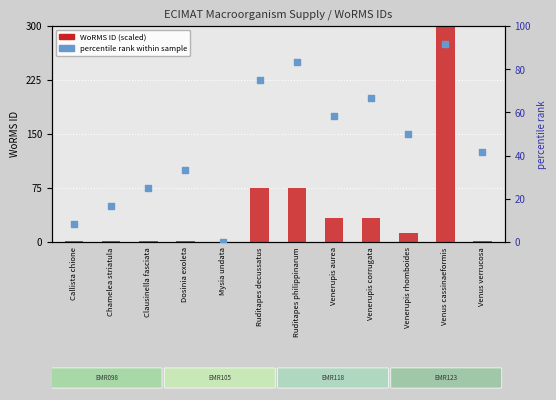

Which series contains the highest Y value?

WoRMS ID (scaled)